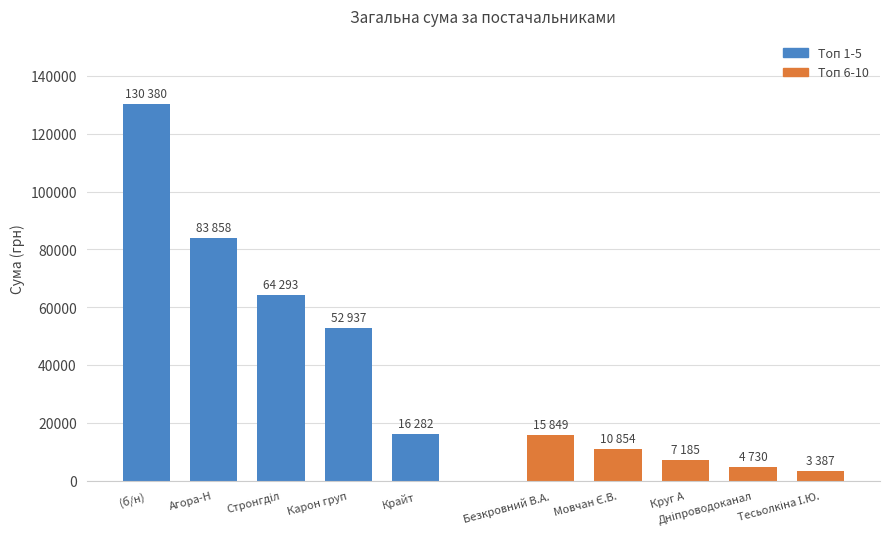

Between (б/н) and Агора-Н, which series saw the biggest shift?

Топ 1-5